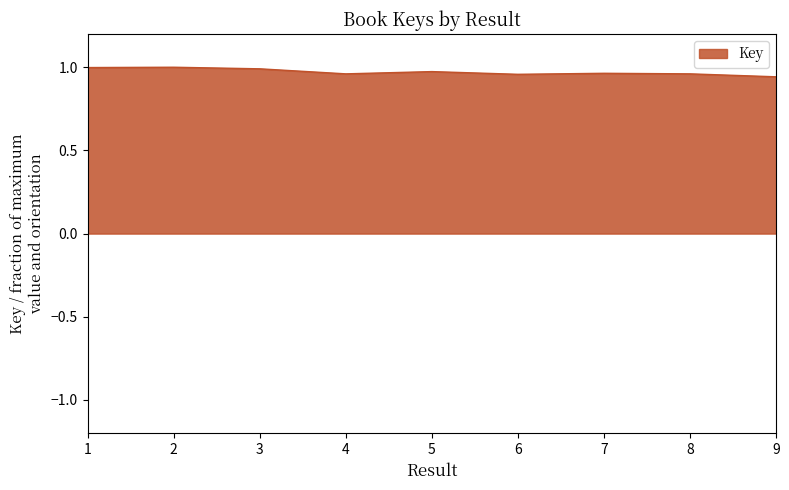

True or false: the data shows 0.3 at 2.

False